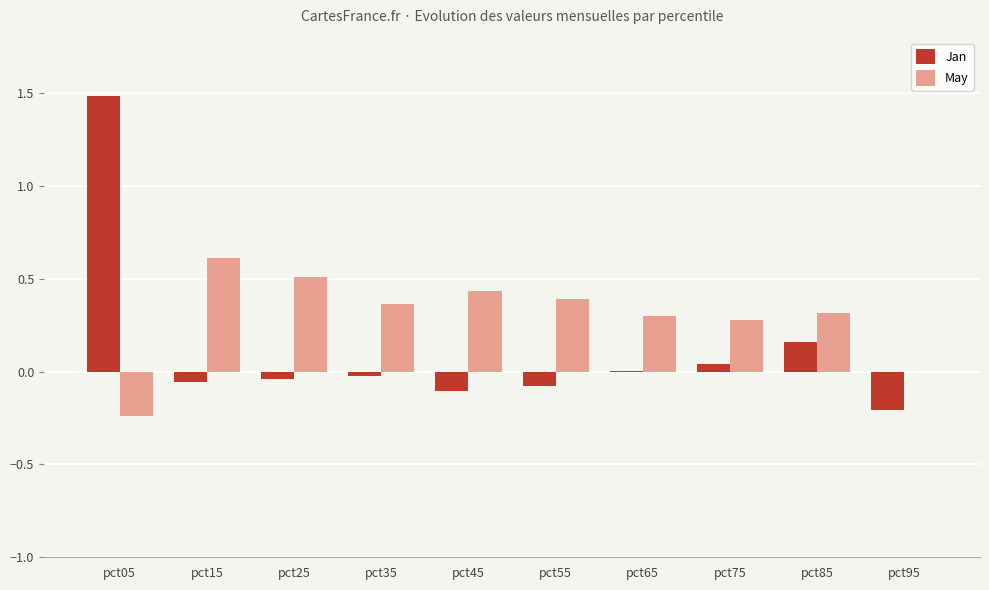

Is the value of Jan at pct75 greater than the value of May at pct35?

No